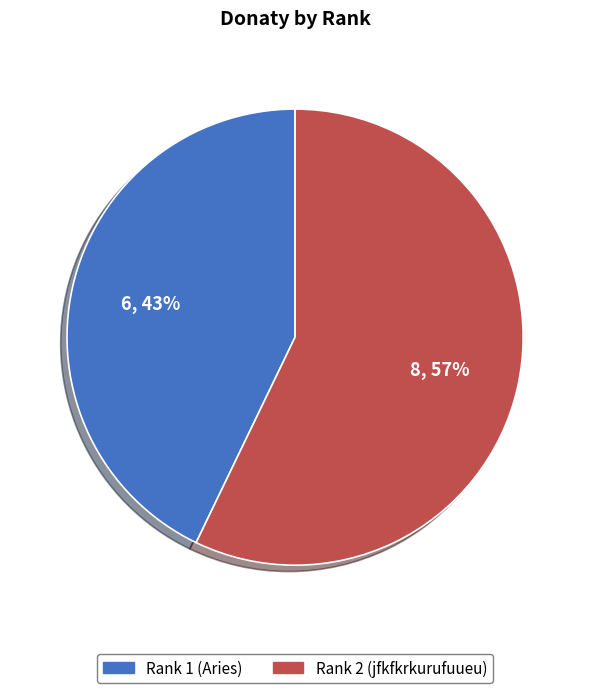

Does Rank 2 (jfkfkrkurufuueu) account for over 50% of the chart?

Yes